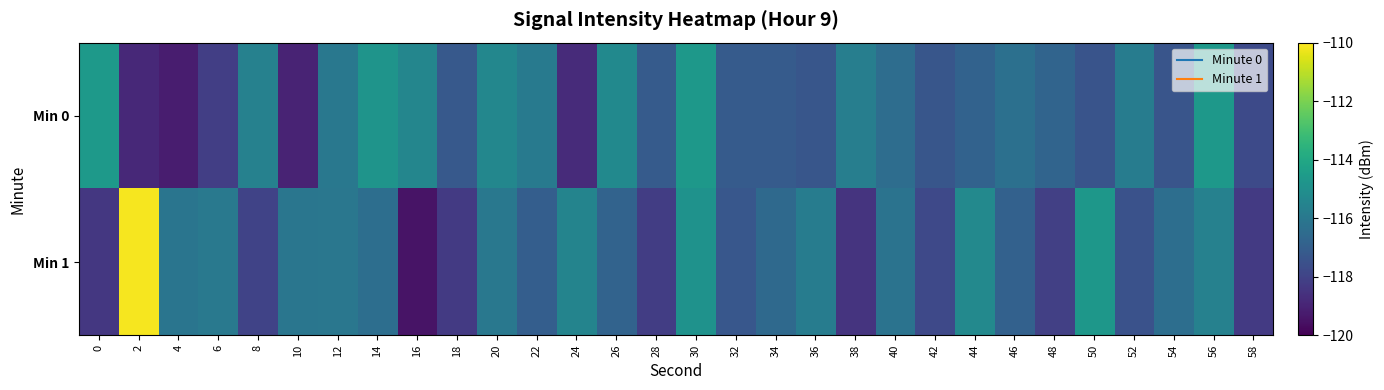

List the series in order of their peak value, highest first.

Min 1, Min 0